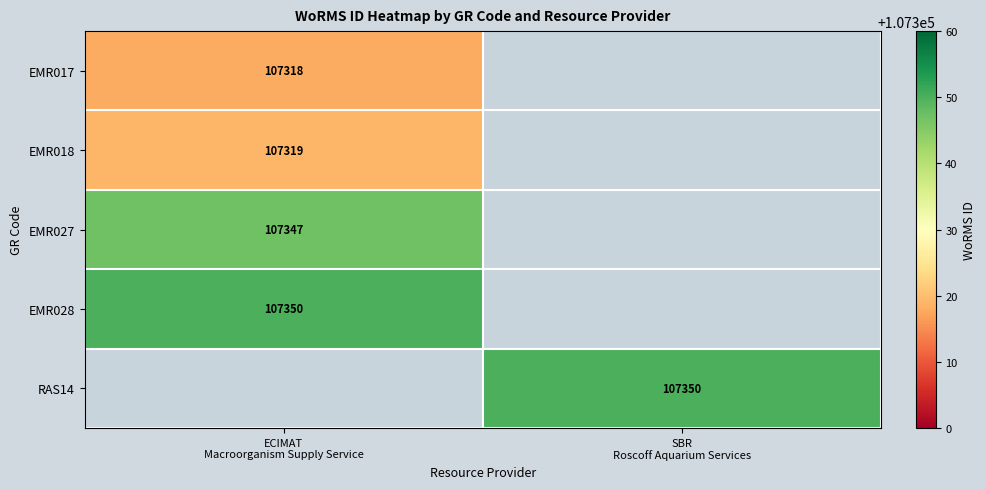

List the labels in order of EMR018 value, largest first.

ECIMAT Macroorganism Supply Service, SBR Roscoff Aquarium Services